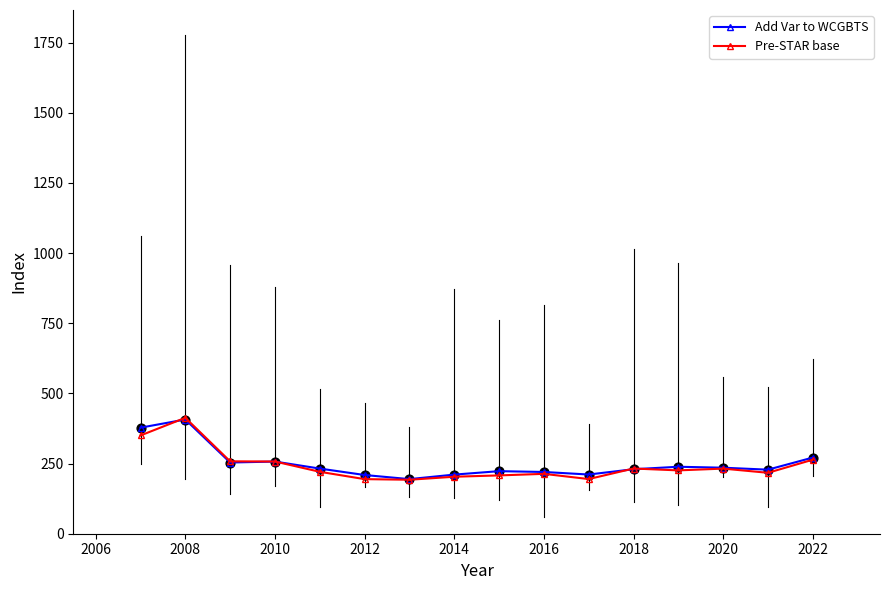

What is the value of the Pre-STAR base point at the 10th from the left?

213.4